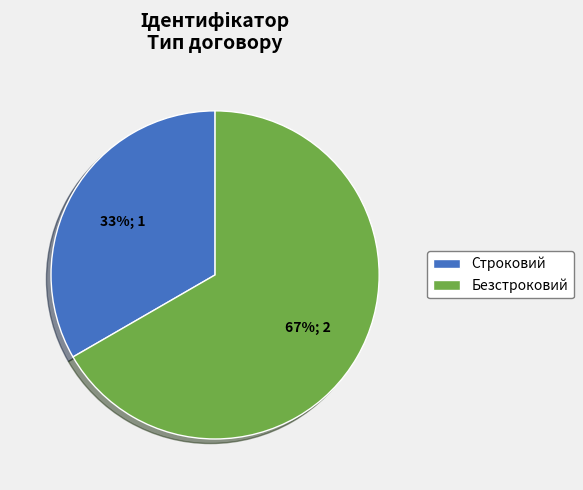

How many slices are in this pie chart?

2